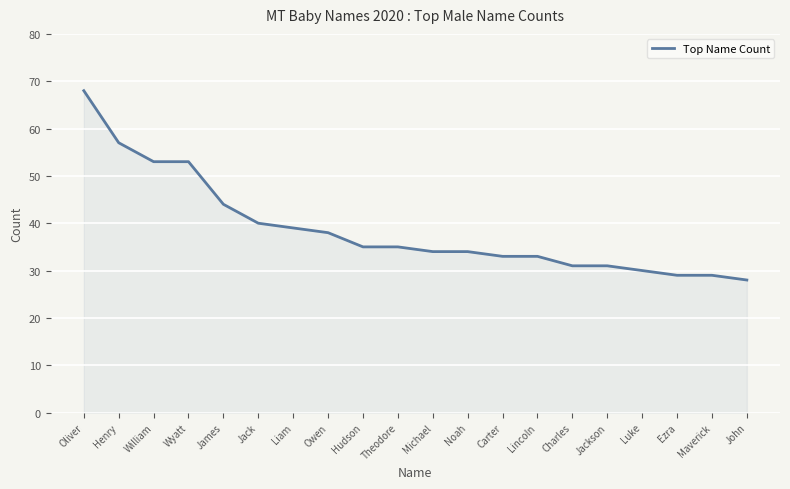

Is it true that the value at Ezra is 45?

False